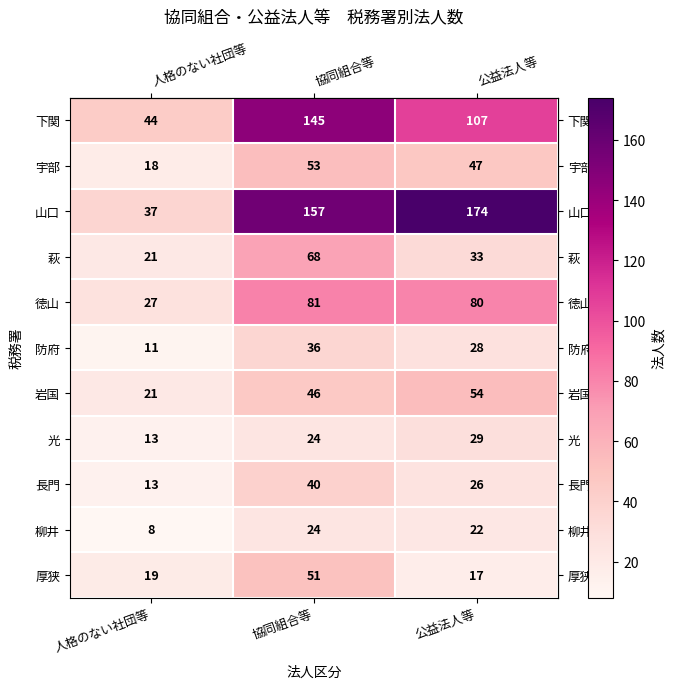

Which series has the largest total across all categories?

山口